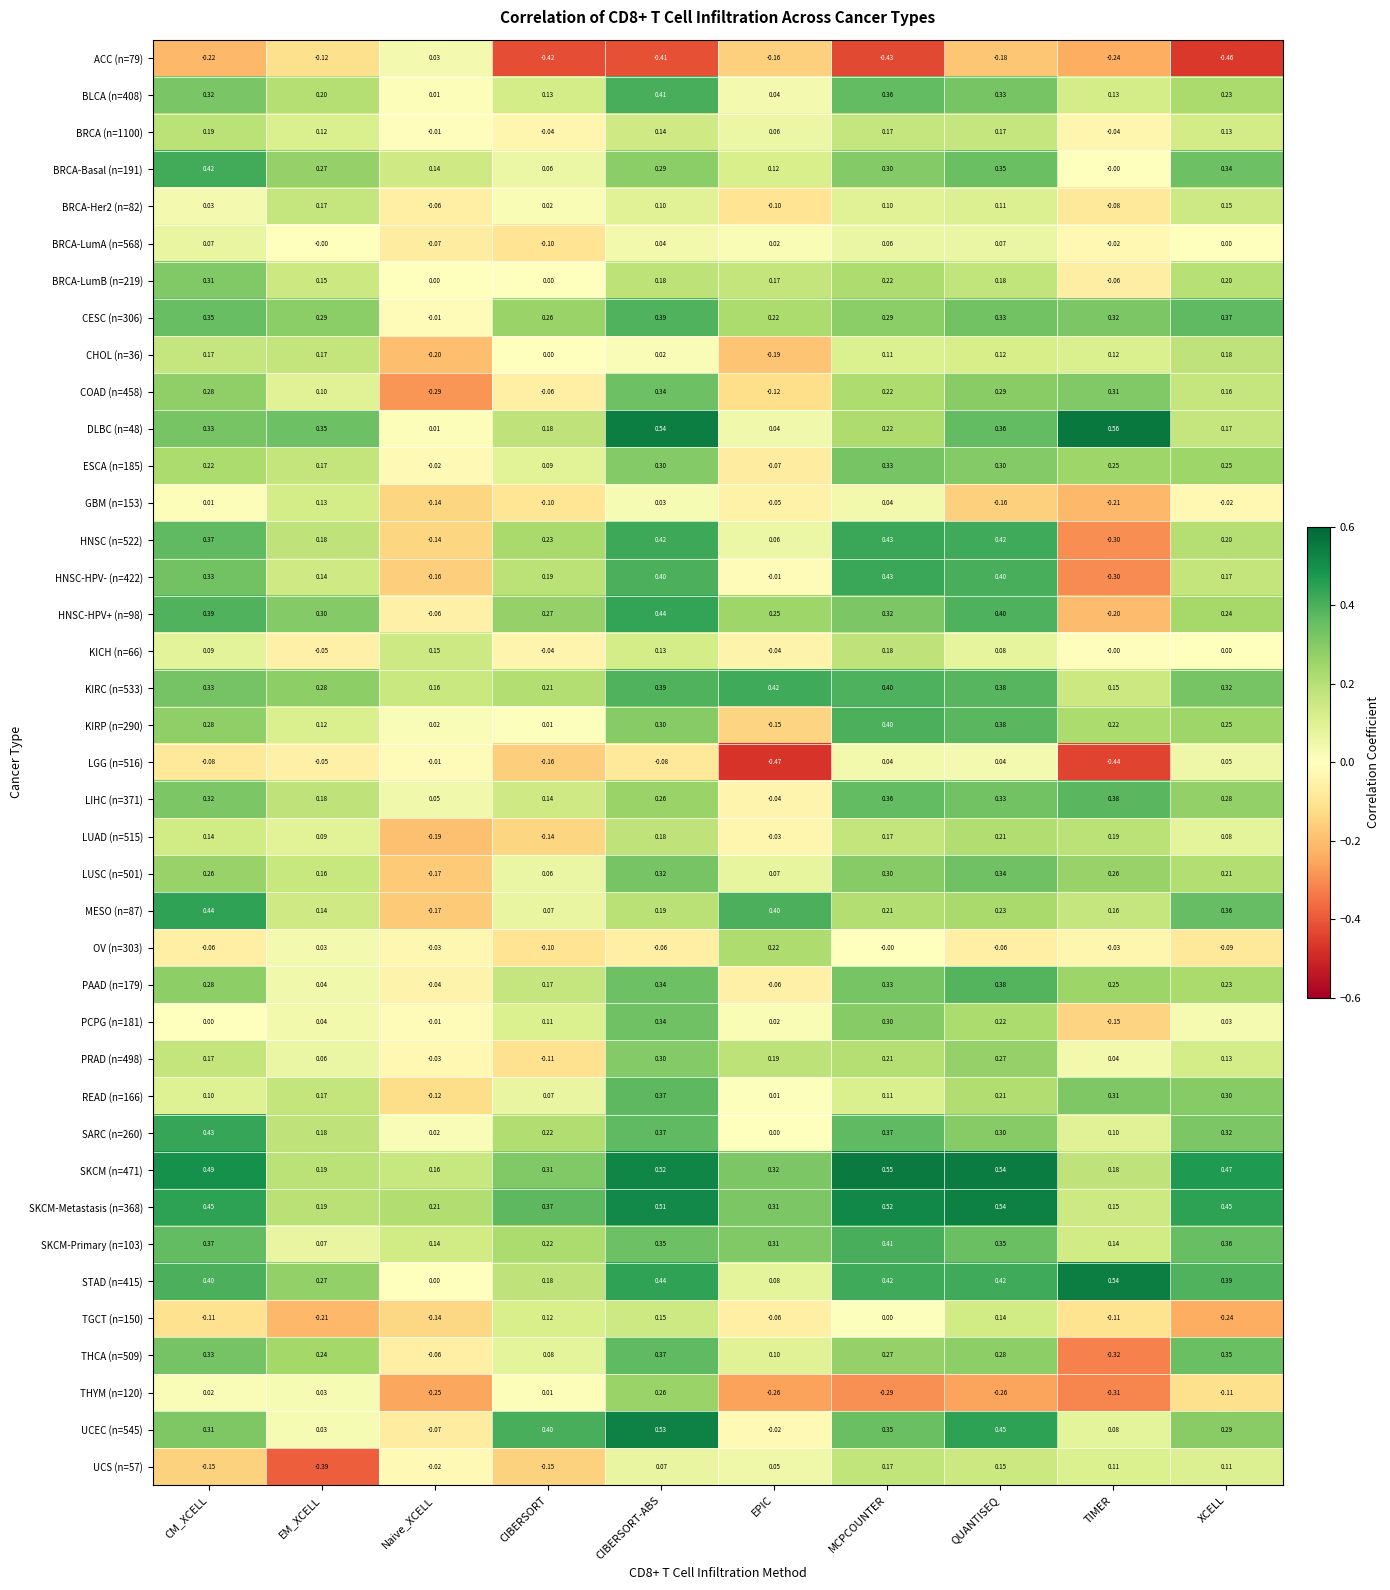

Rank the categories by LUAD (n=515) value from lowest to highest.

Naive_XCELL, CIBERSORT, EPIC, XCELL, EM_XCELL, CM_XCELL, MCPCOUNTER, CIBERSORT-ABS, TIMER, QUANTISEQ